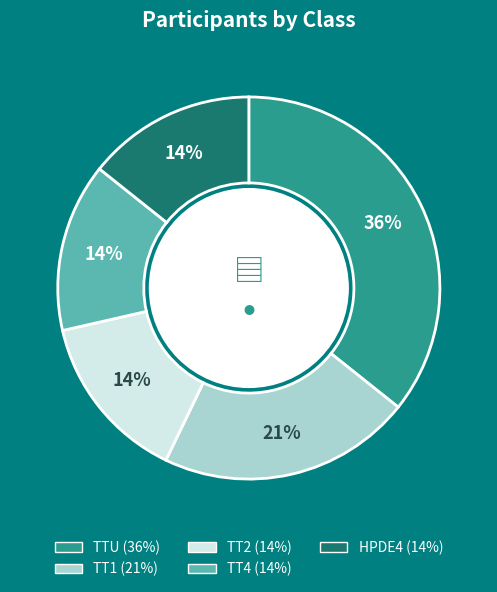

How many segments does this pie chart have?

5